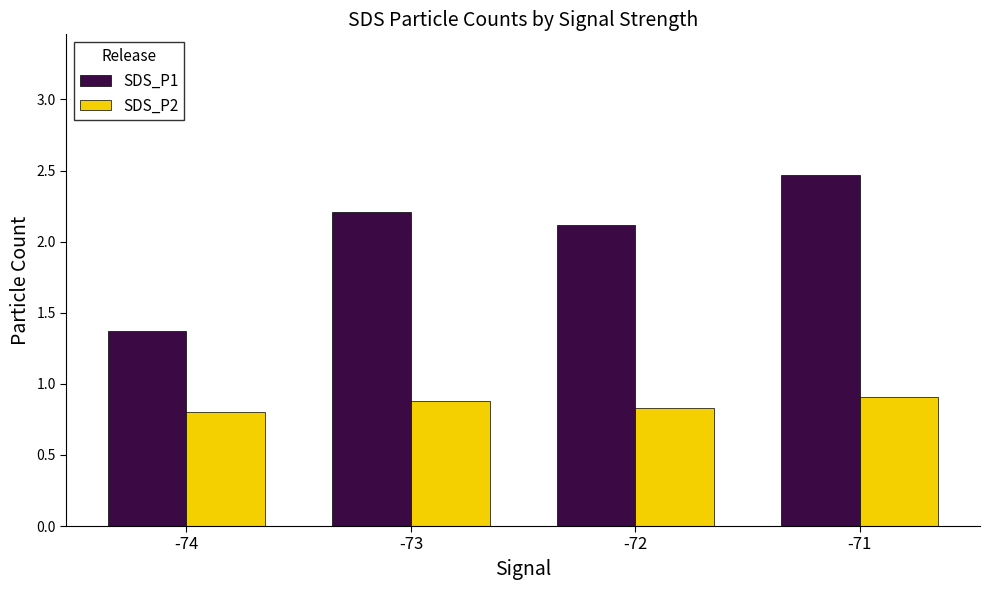

Reading right to left, what are all the values shown in this chart?

SDS_P1: 2.5	2.1	2.2	1.4
SDS_P2: 0.9	0.8	0.9	0.8